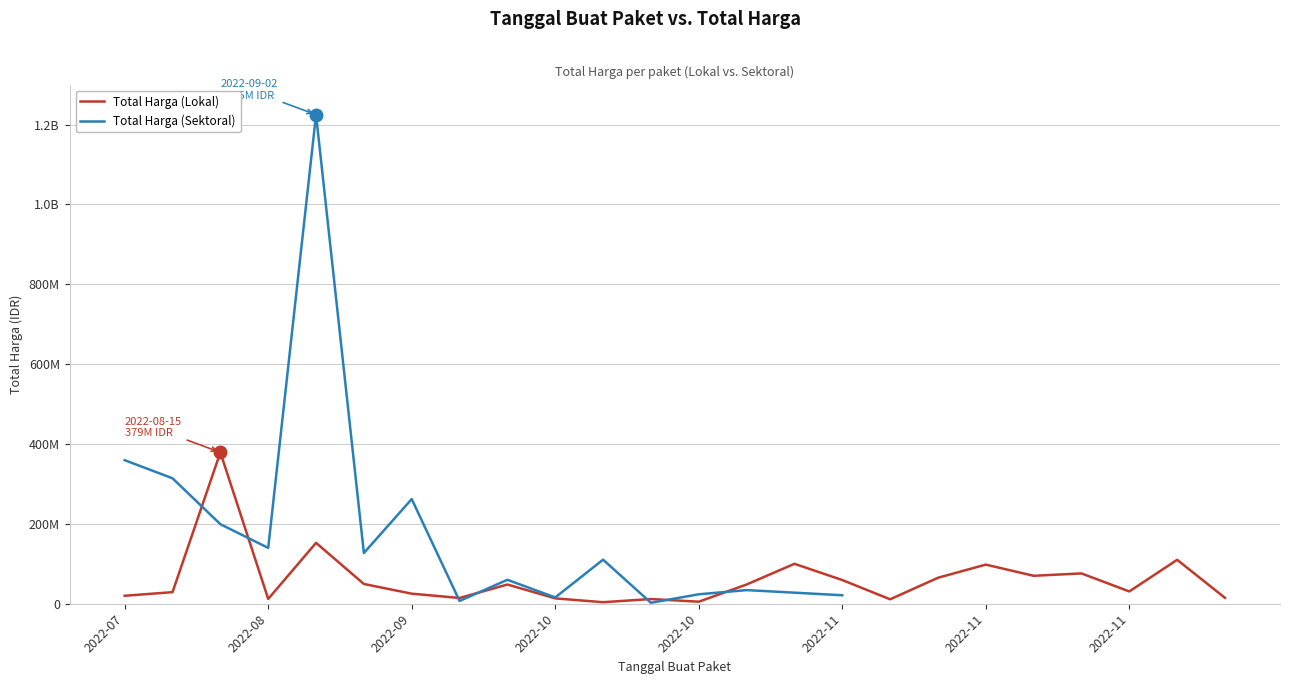

What is the value of the Total Harga (Sektoral) point at the 11th from the left?

110389990.0